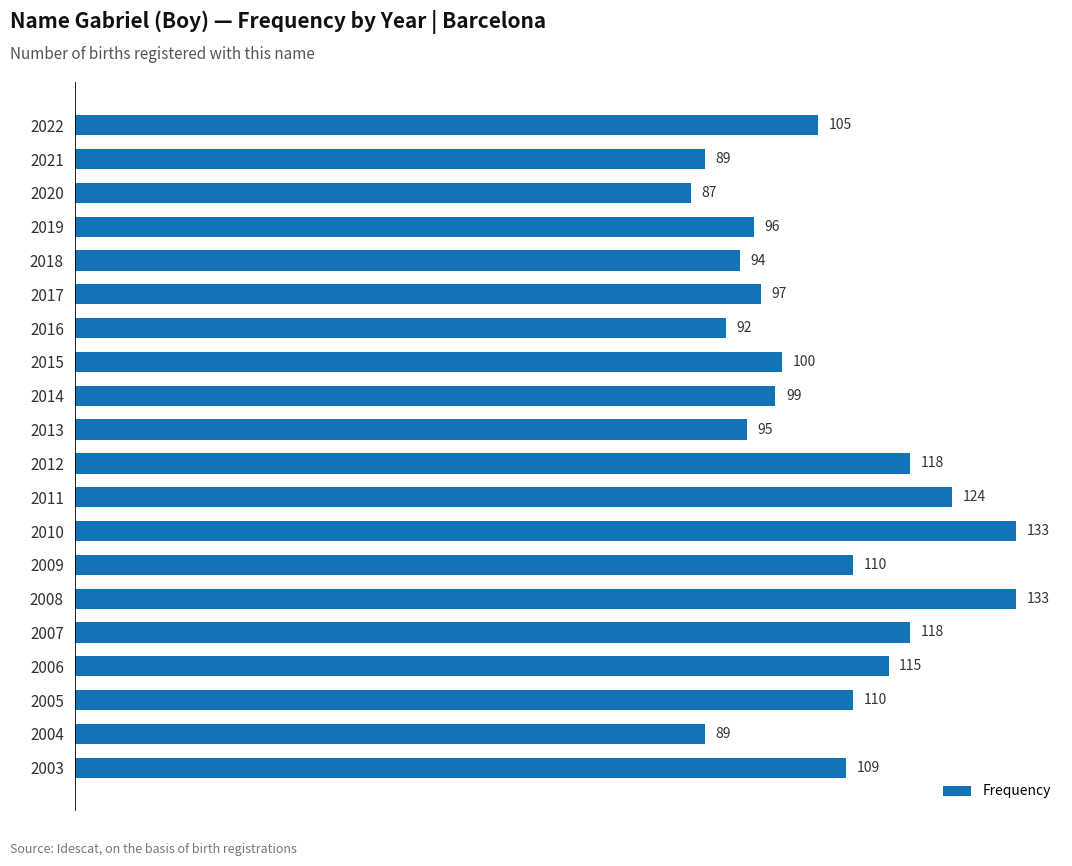

What is the value of the 13th bar from the top?

133